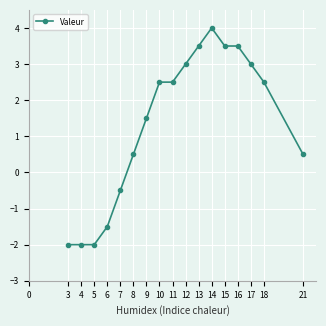

What is the sum of the values at 16 and 8?

4.0